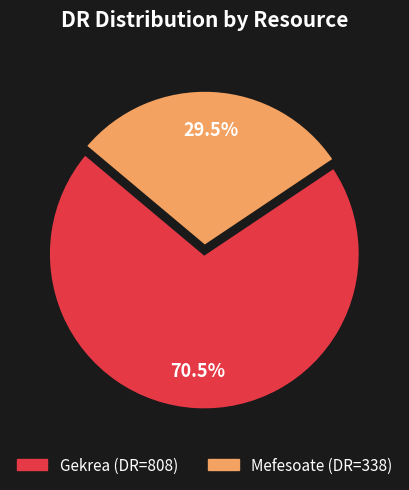

Does Mefesoate account for over 50% of the chart?

No